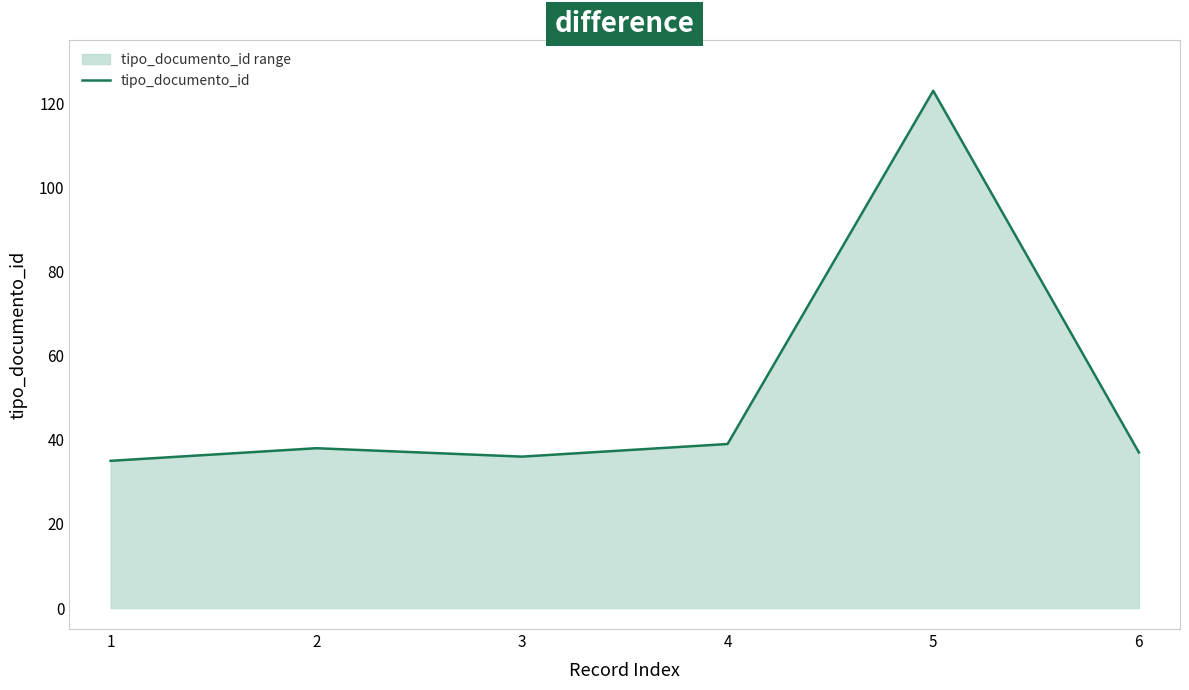

Reading left to right, list all the values displayed in this chart.

1=35	2=38	3=36	4=39	5=123	6=37